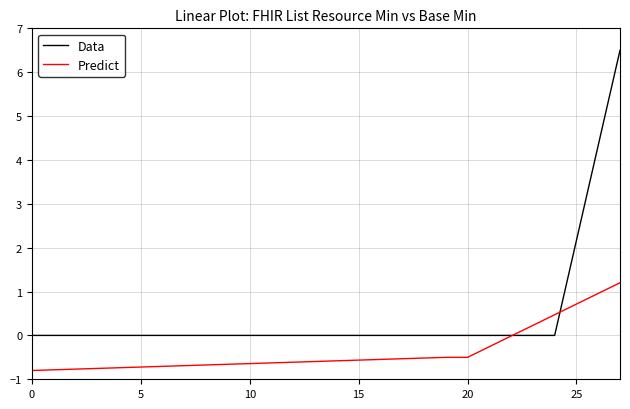

What is the minimum value for Predict?

-0.8